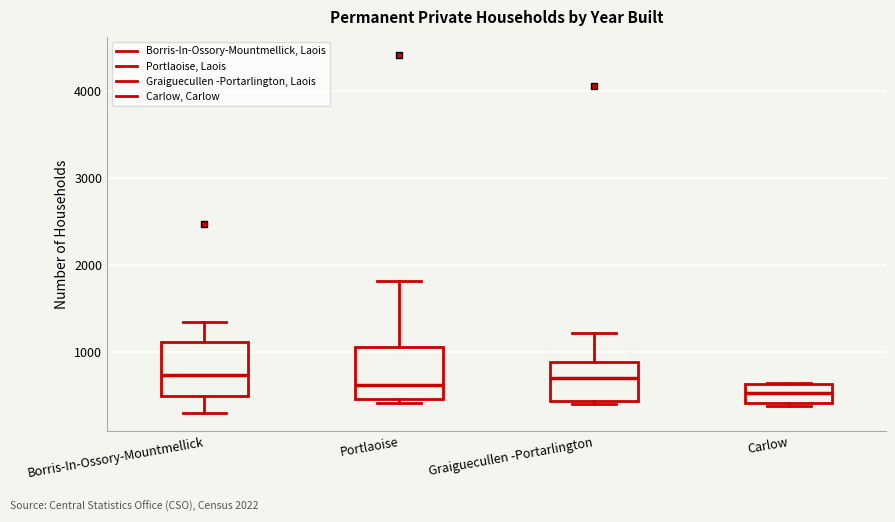

Reading left to right, read every box against the y-axis: the position of its median line, the range the box covers, and the ends of its whiskers. The values are not printed on the chart, so give them approximately, as read against the axis.

Borris-In-Ossory-Mountmellick: median 700, box 500 to 1100, whiskers 300 to 1300
Portlaoise: median 600, box 500 to 1100, whiskers 400 to 1800
Graiguecullen -Portarlington: median 700, box 400 to 900, whiskers 400 (just below the box's lower edge) to 1200
Carlow: median 500, box 400 to 600, whiskers 400 (just below the box's lower edge) to 600